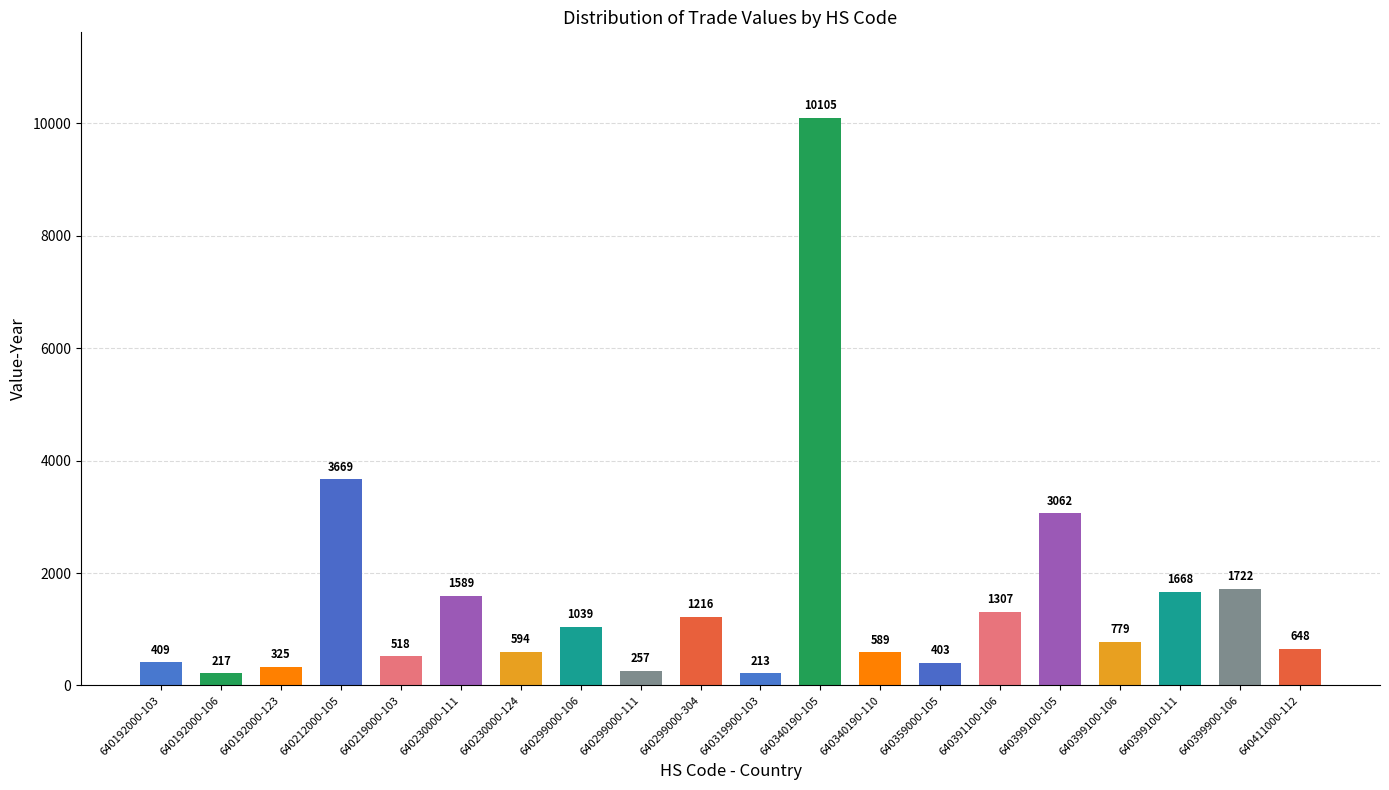

True or false: the data shows 589 at 640340190-110.

True